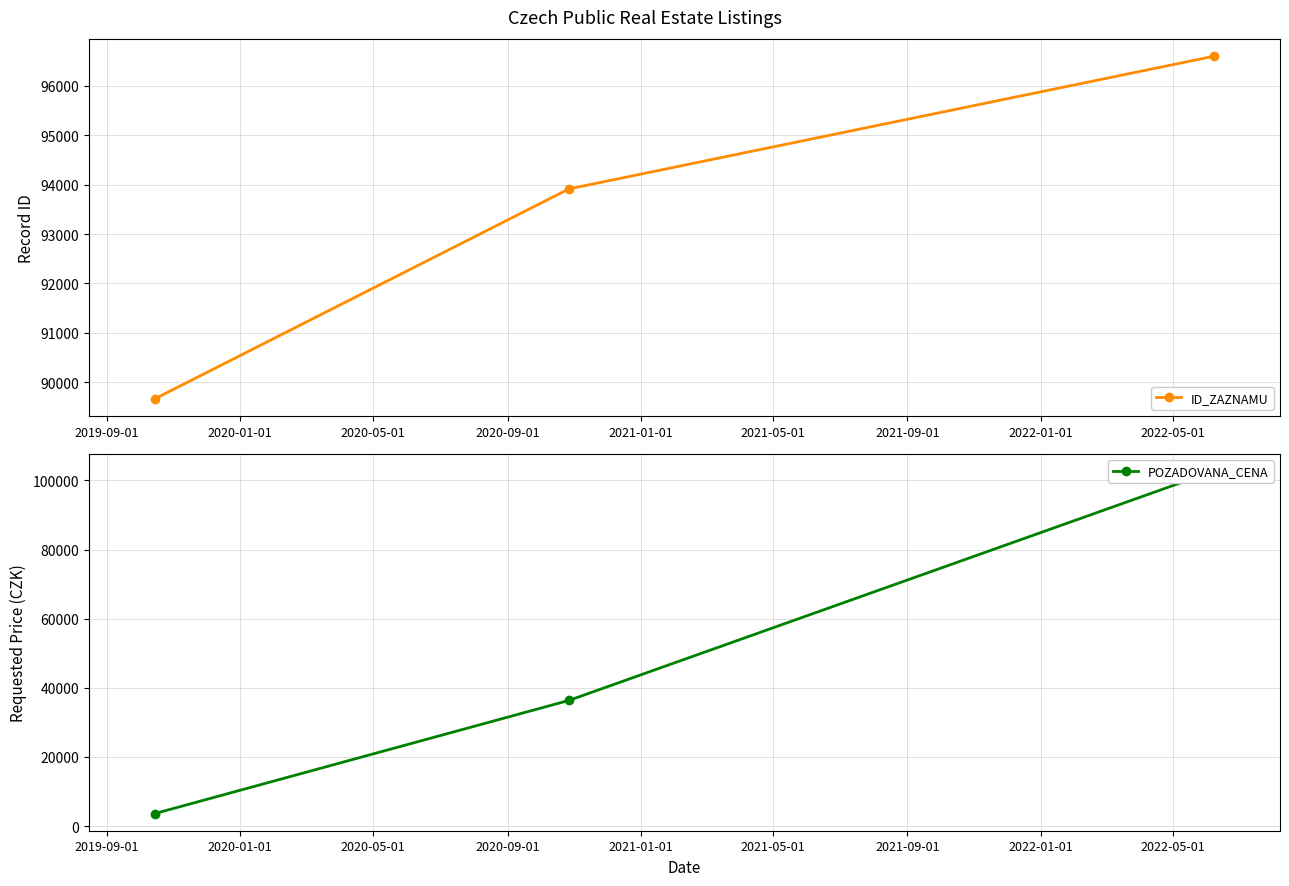

Does the chart display data point markers on the line(s)?

Yes